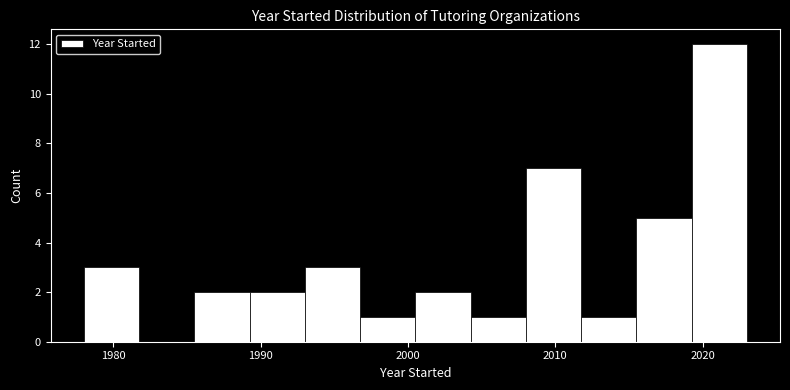

Around what value on the x-axis is the tallest bar? Give the approximate position of its centre, as read against the axis.

2021